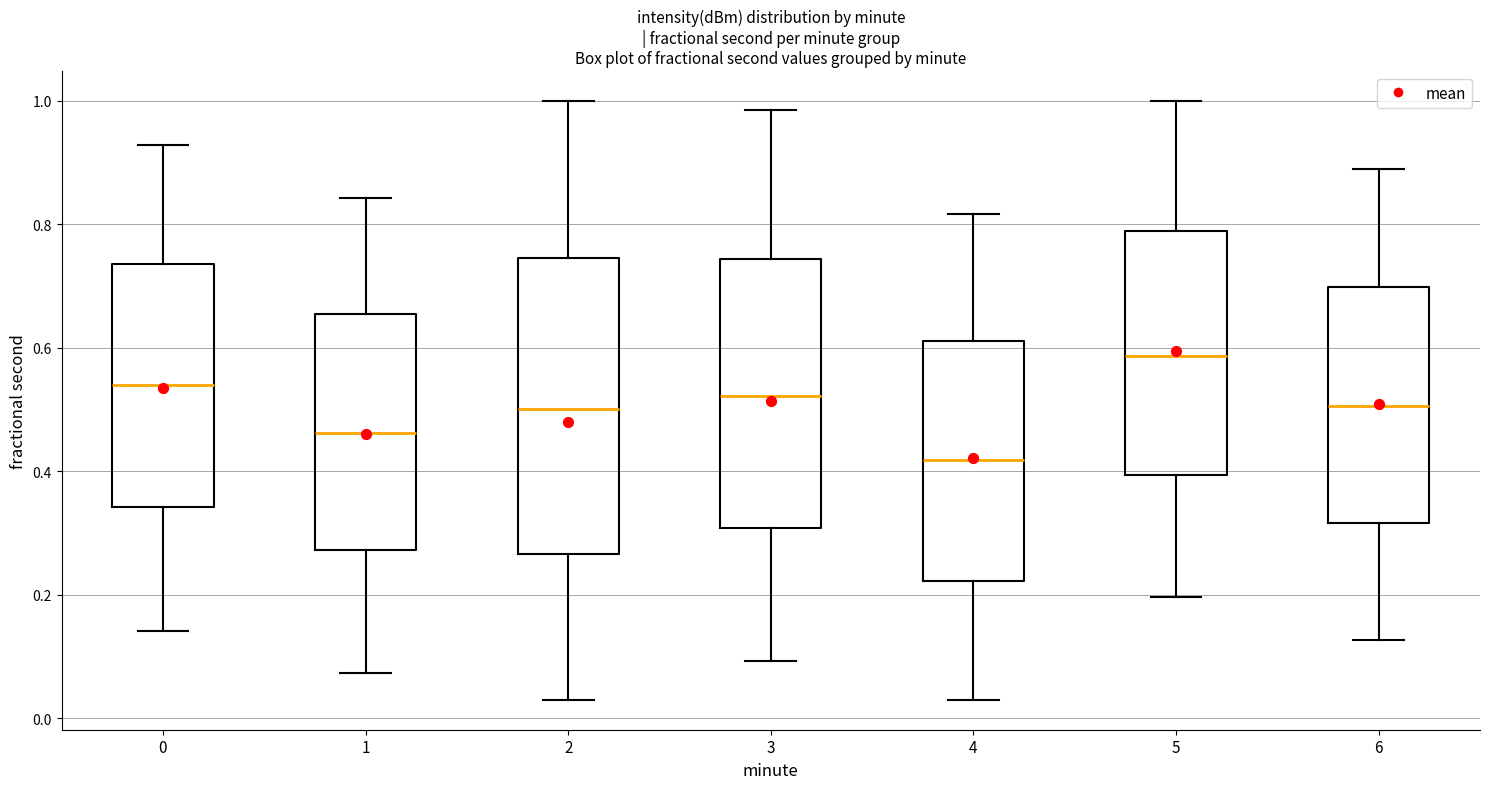

Reading left to right, read every box against the y-axis: the position of its median line, the range the box covers, and the ends of its whiskers. The values are not printed on the chart, so give them approximately, as read against the axis.

0: median 0.54, box 0.34 to 0.74, whiskers 0.14 to 0.92
1: median 0.46, box 0.28 to 0.66, whiskers 0.08 to 0.84
2: median 0.50, box 0.26 to 0.74, whiskers 0.02 to 1.00
3: median 0.52, box 0.30 to 0.74, whiskers 0.10 to 0.98
4: median 0.42, box 0.22 to 0.62, whiskers 0.02 to 0.82
5: median 0.58, box 0.40 to 0.78, whiskers 0.20 to 1.00
6: median 0.50, box 0.32 to 0.70, whiskers 0.12 to 0.90